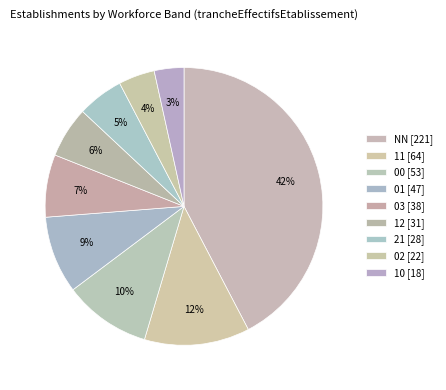

What is the ratio of the value at NN to the value at 11?

3.5